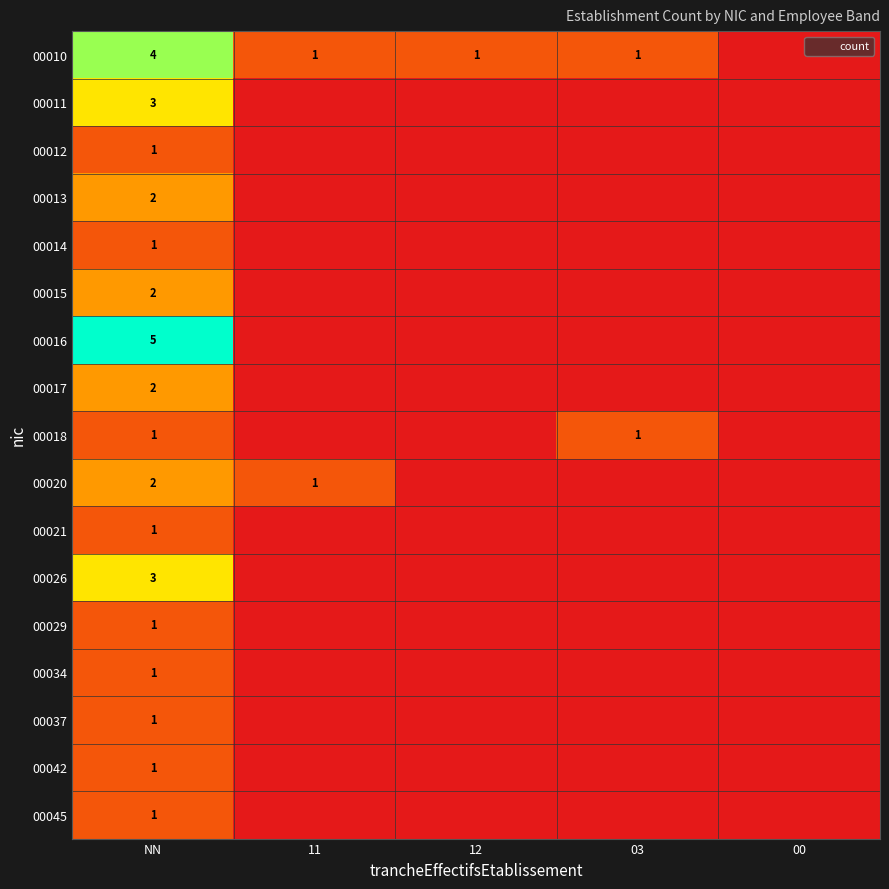

What is the spread (max minus min) of values at NN?

4